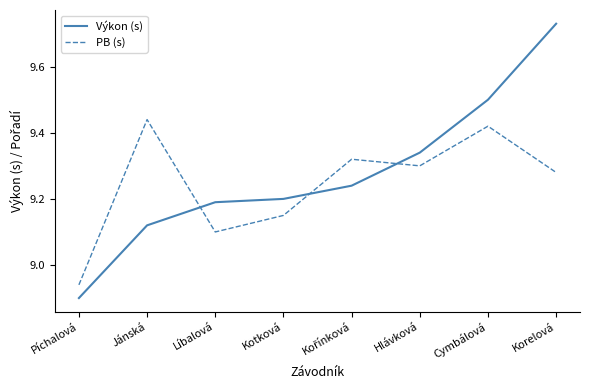

Between Líbalová and Cymbálová, which series saw the biggest shift?

PB (s)